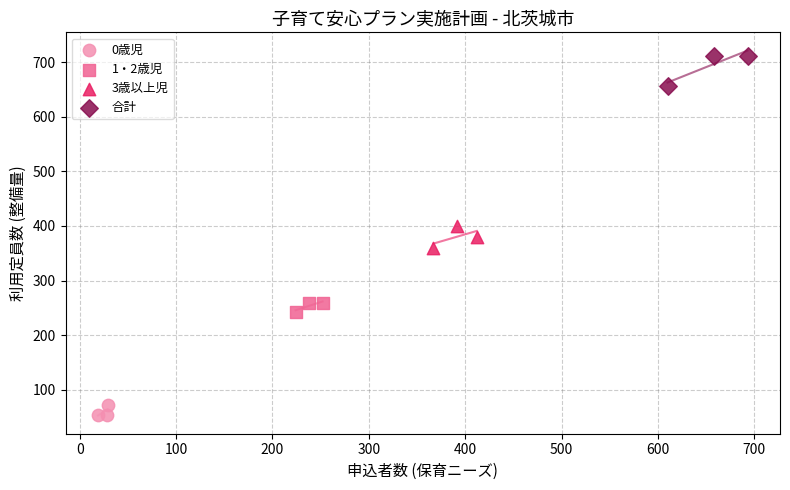

Which series has the largest Y range (max minus min)?

合計